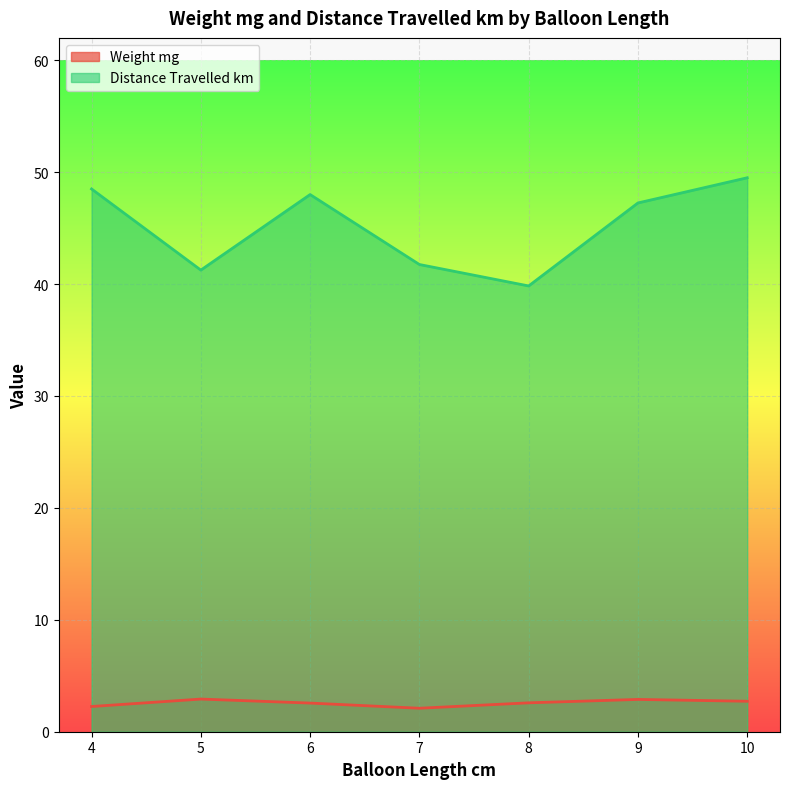

True or false: Weight mg and Distance Travelled km intersect in this chart.

False